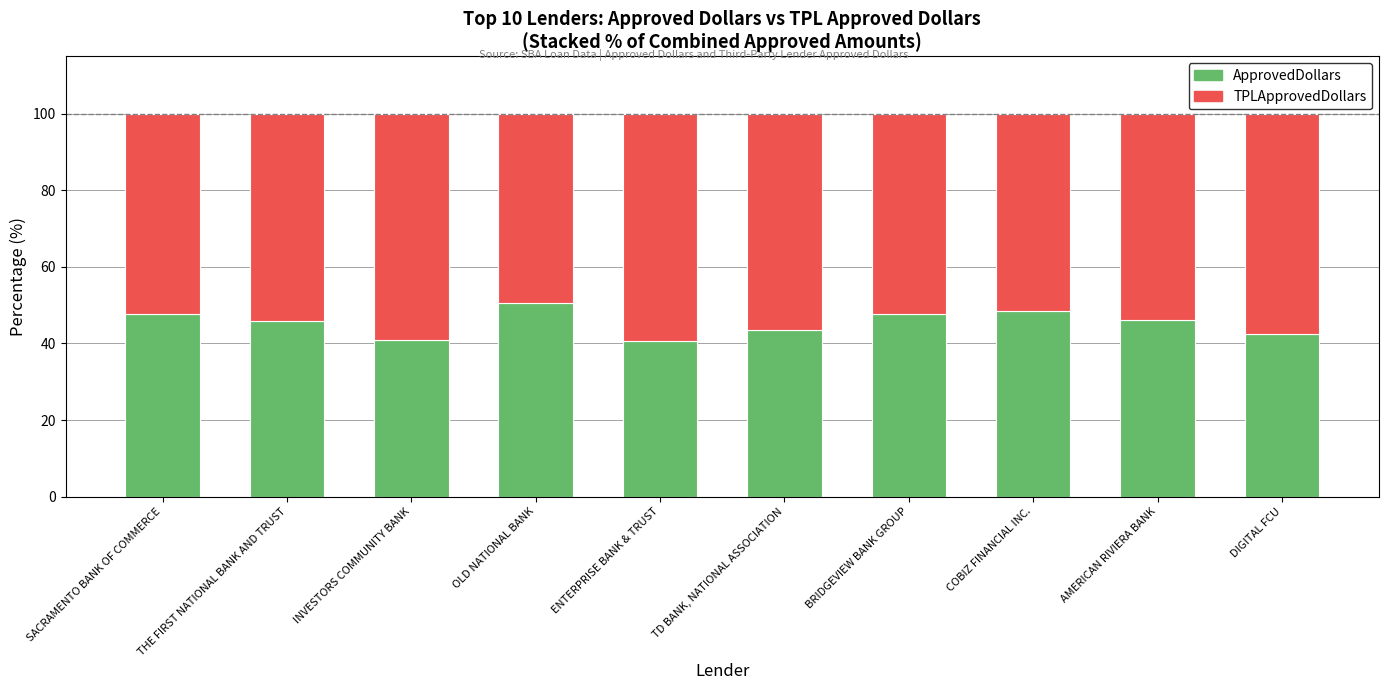

How many categories are shown in the chart?

10